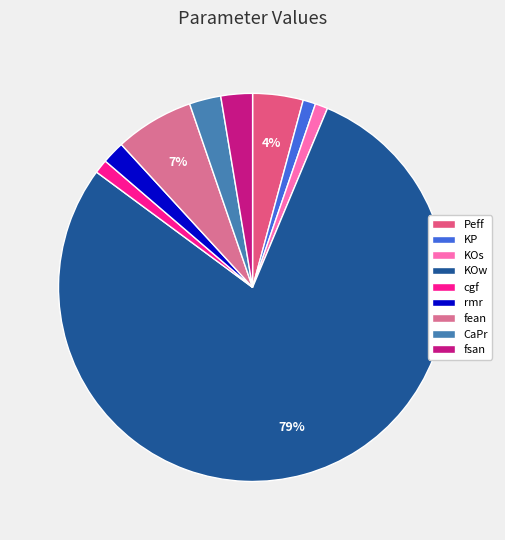

To the nearest percent, what is the average slice percentage?

11%